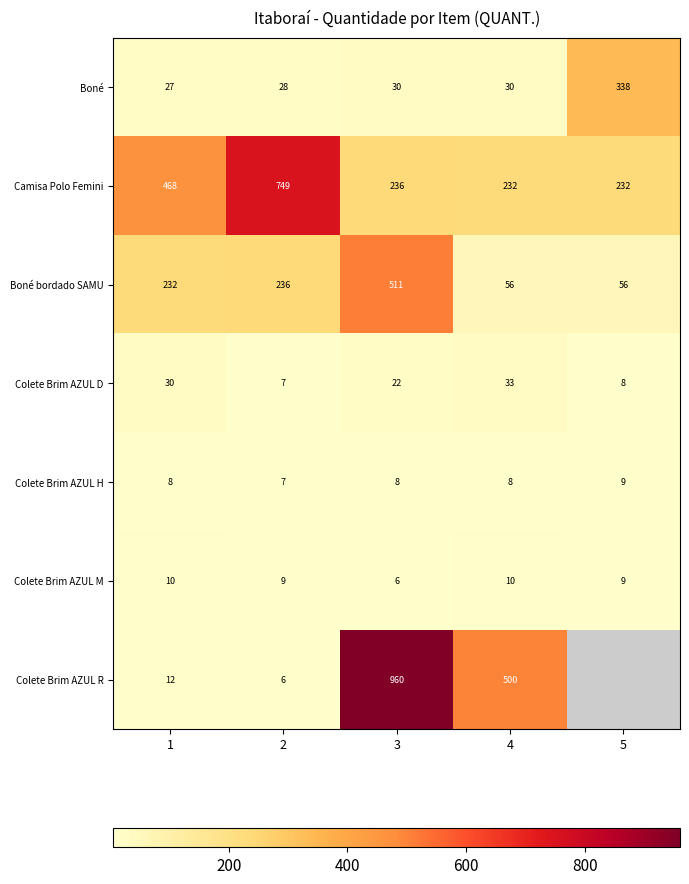

Which has a higher value, 4 or 3?

4